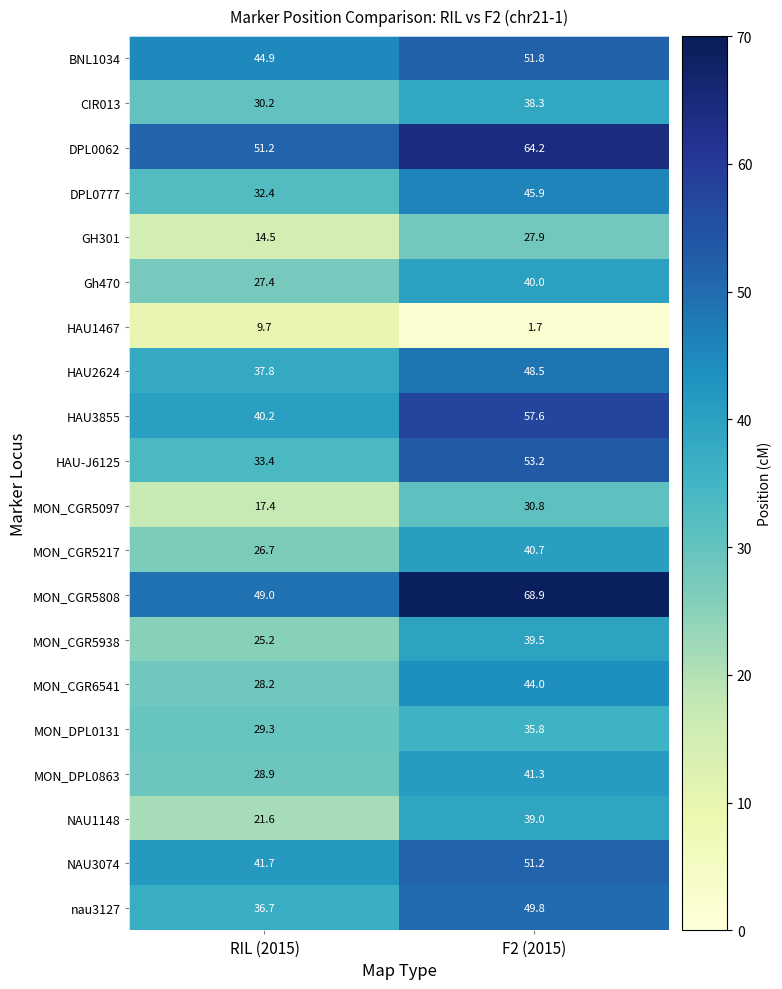

Where is MON_CGR5097 nearest to the value 24?

RIL (2015)